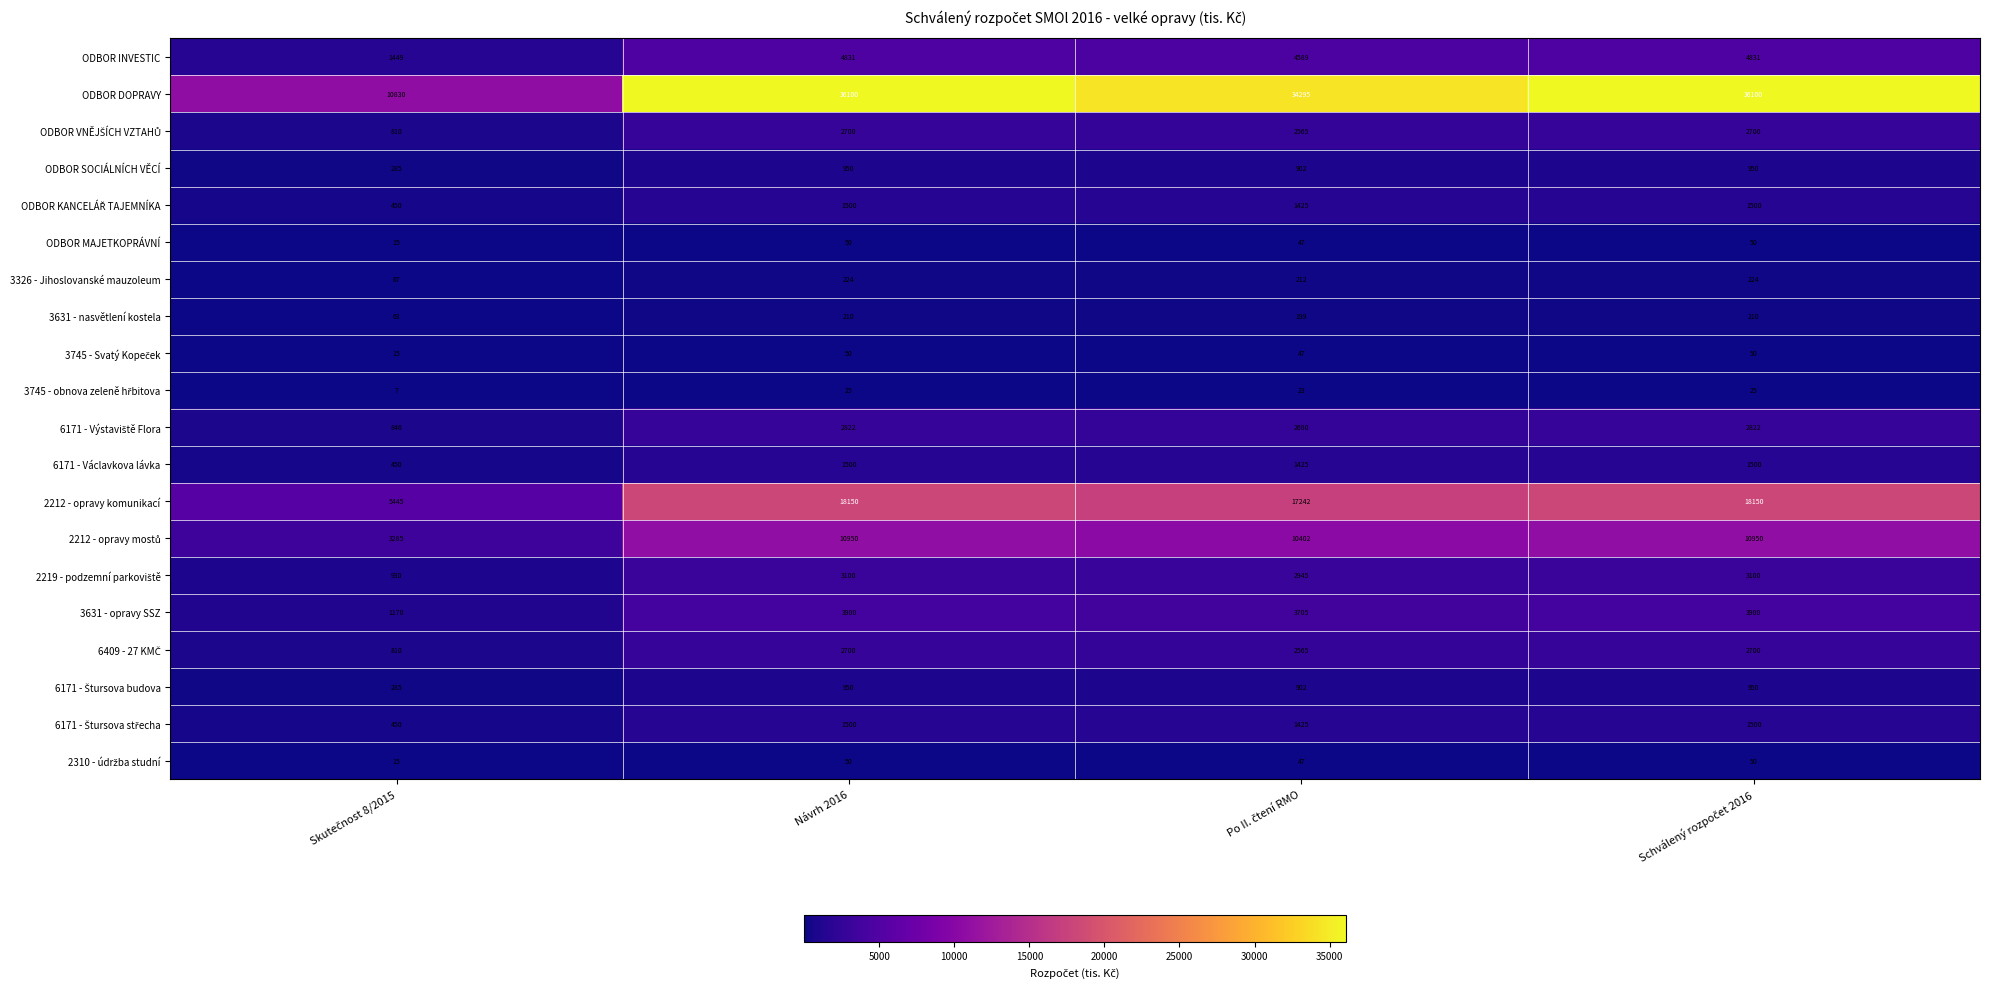

Count the number of data series in this chart.

20